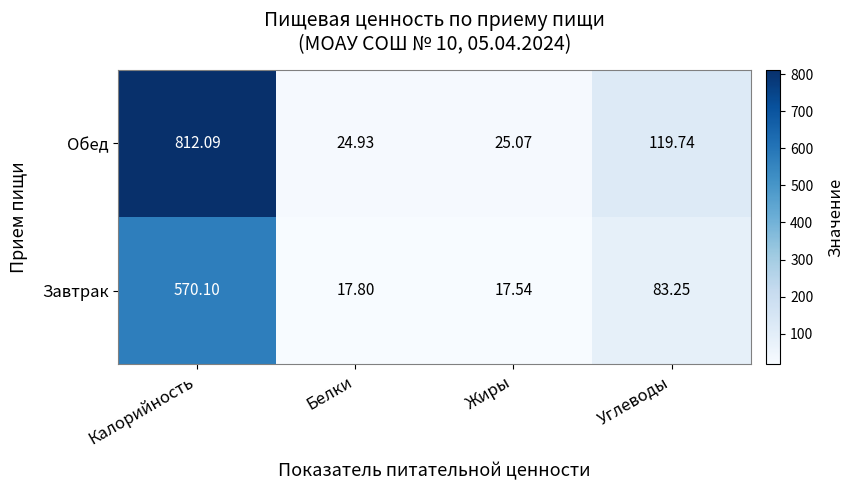

Which series has the largest range (max minus min)?

Обед